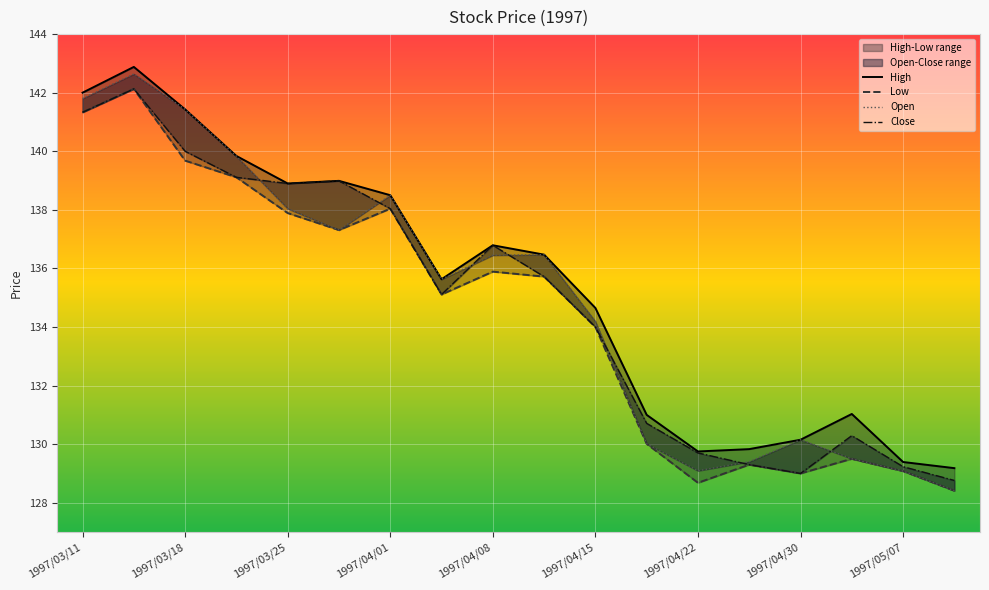

Reading left to right, list all the values displayed in this chart.

High: 142.0	142.9	141.4	139.8	138.9	139.0	138.5	135.6	136.8	136.5	134.7	131.0	129.8	129.8	130.2	131.0	129.4	129.2
Low: 141.3	142.1	139.7	139.1	137.9	137.3	138.0	135.1	135.9	135.7	134.0	130.0	128.7	129.3	129.0	129.5	129.1	128.4
Open: 141.8	142.6	141.4	139.8	138.0	137.3	138.5	135.6	136.4	136.5	134.2	130.0	129.1	129.4	130.2	129.5	129.1	128.4
Close: 141.3	142.1	140.0	139.1	138.9	139.0	138.0	135.1	136.8	135.7	134.0	130.7	129.7	129.3	129.0	130.3	129.2	128.8